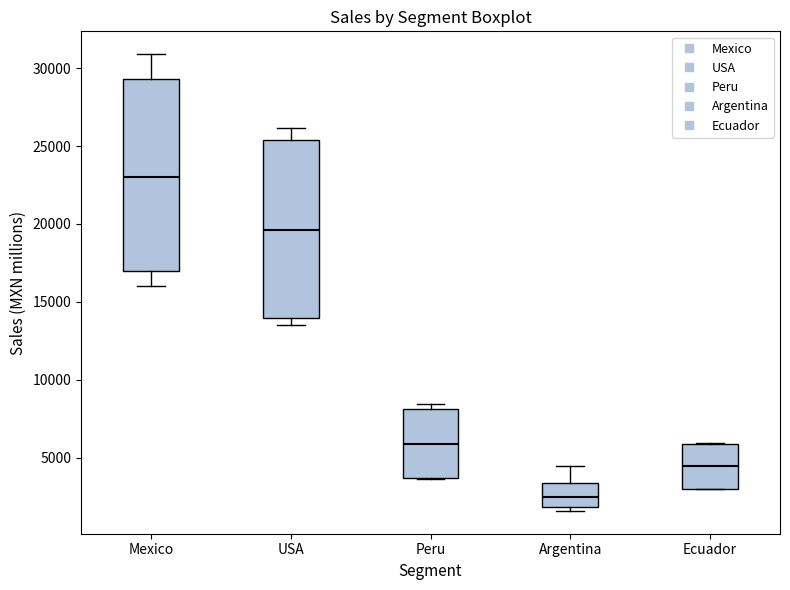

Reading left to right, transcribe this box plot: for each box, give where its median line is, the range the box spans, and where its two whiskers end, as read against the y-axis. The values are not printed on the chart, so give them approximately, as read against the axis.

Mexico: median 23000, box 17000 to 29500, whiskers 16000 to 31000
USA: median 19500, box 14000 to 25500, whiskers 13500 to 26000
Peru: median 6000, box 3500 to 8000, whiskers 3500 to 8500
Argentina: median 2500, box 2000 to 3500, whiskers 1500 to 4500
Ecuador: median 4500, box 3000 to 6000, whiskers 3000 to 6000